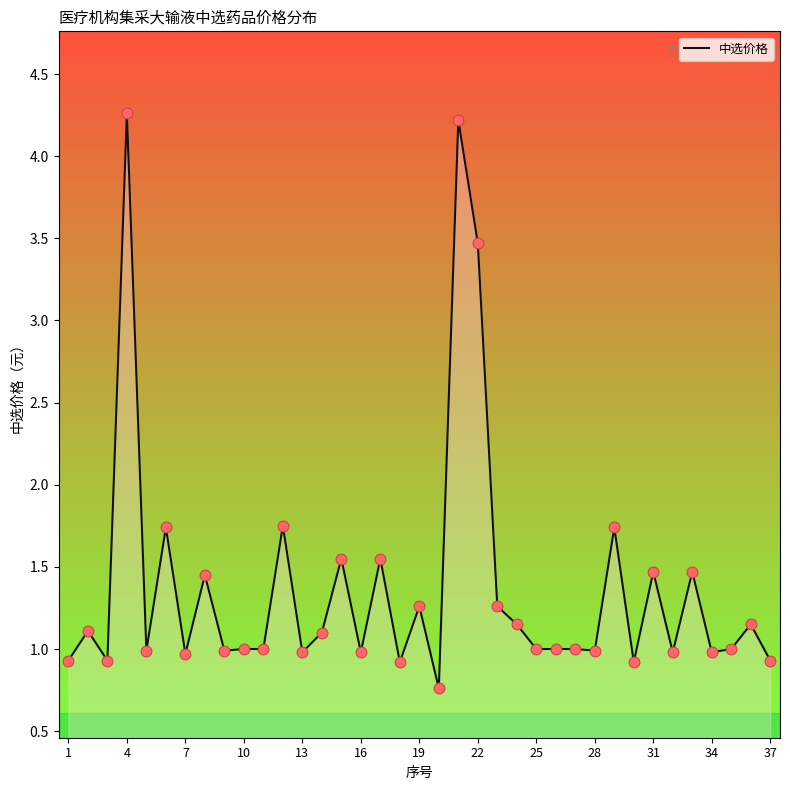

What is the greatest value displayed?

4.3